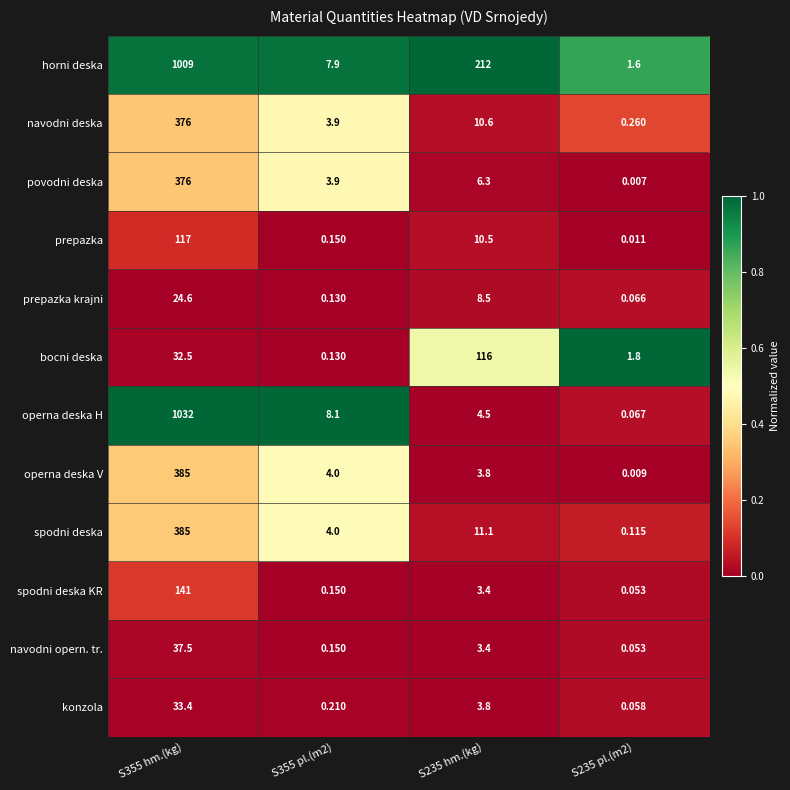

Is the value of povodni deska at S235 pl.(m2) greater than the value of prepazka krajni at S355 hm.(kg)?

No